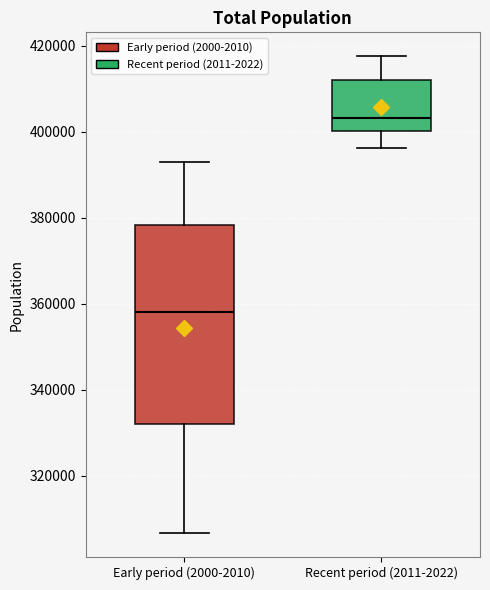

Reading left to right, transcribe this box plot: for each box, give where its median line is, the range the box spans, and where its two whiskers end, as read against the y-axis. The values are not printed on the chart, so give them approximately, as read against the axis.

Early period (2000-2010): median 358000, box 332000 to 378000, whiskers 306000 to 392000
Recent period (2011-2022): median 404000, box 400000 to 412000, whiskers 396000 to 418000